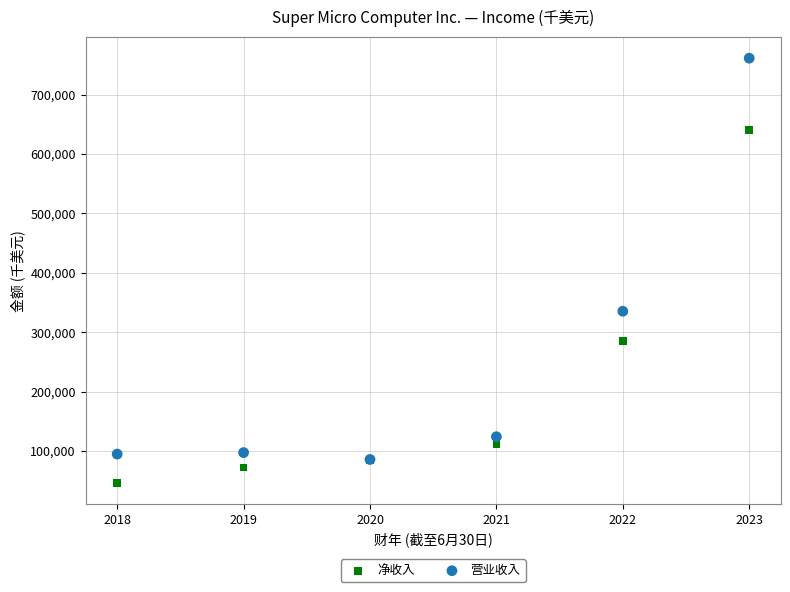

Across all series, what Y value is closest to 403653?

335167